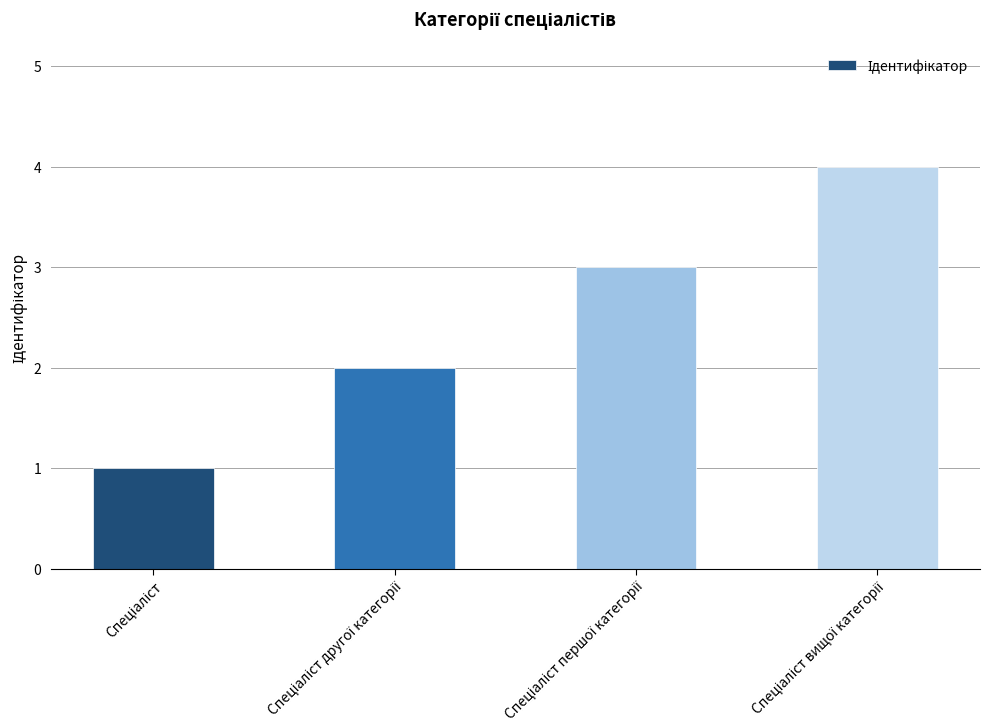

What is the minimum value shown in the chart?

1